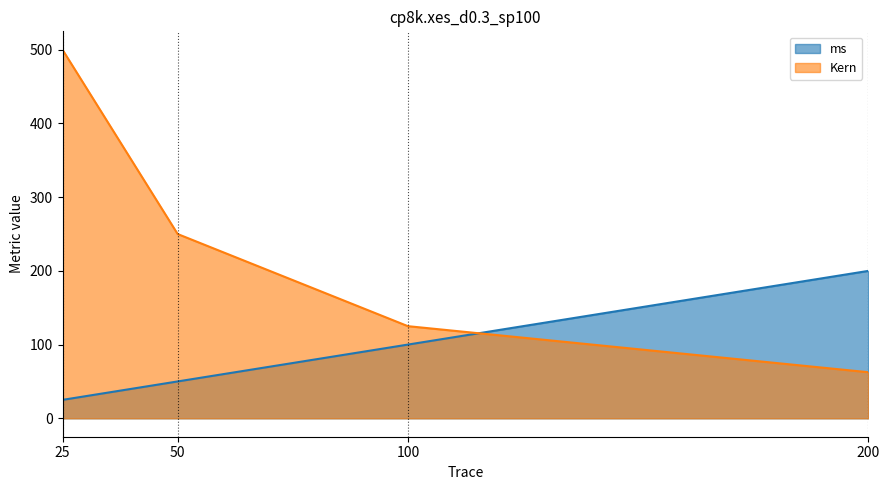

What is the difference between the second highest and minimum values in the ms series?

75.0